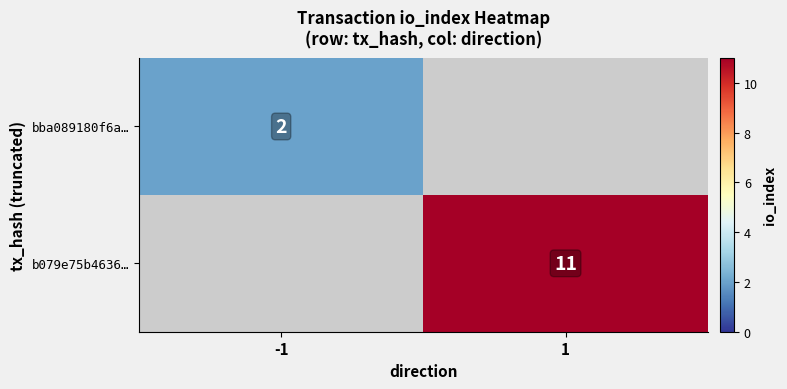

True or false: b079e75b4636… has a value of 11 at 1.

True